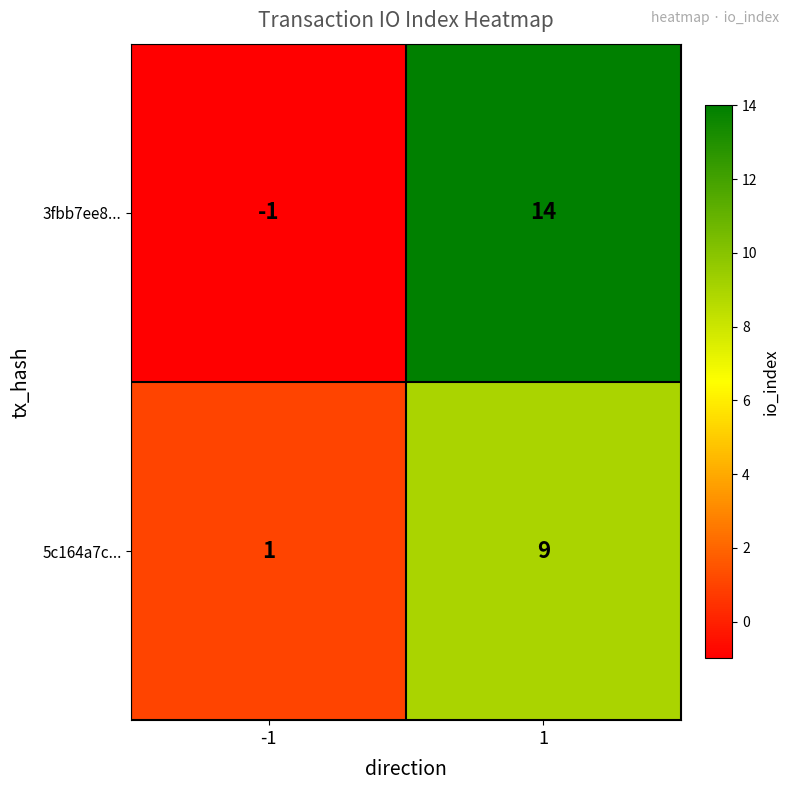

Which series changed the most between -1 and 1?

3fbb7ee8...